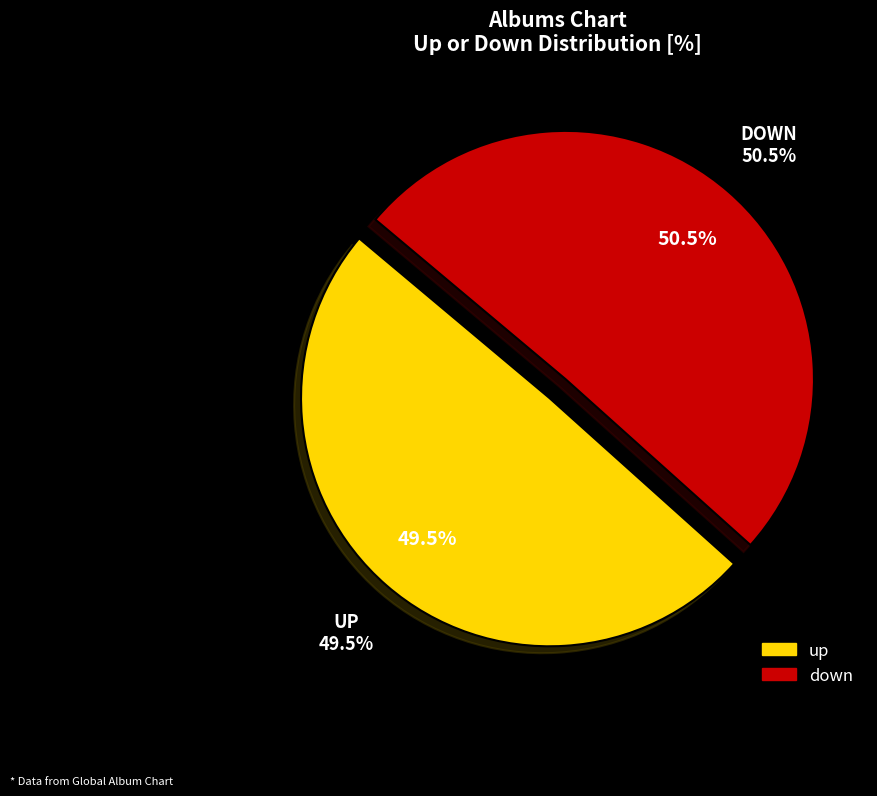

What is the change in value from up to down?

+1